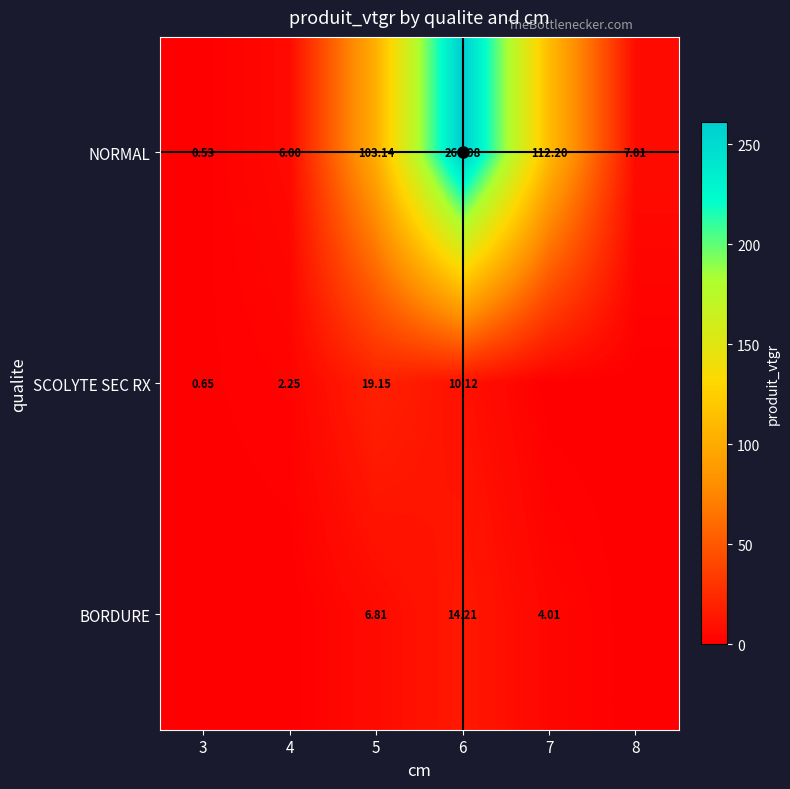

At which category does the chart reach its peak across all series?

6